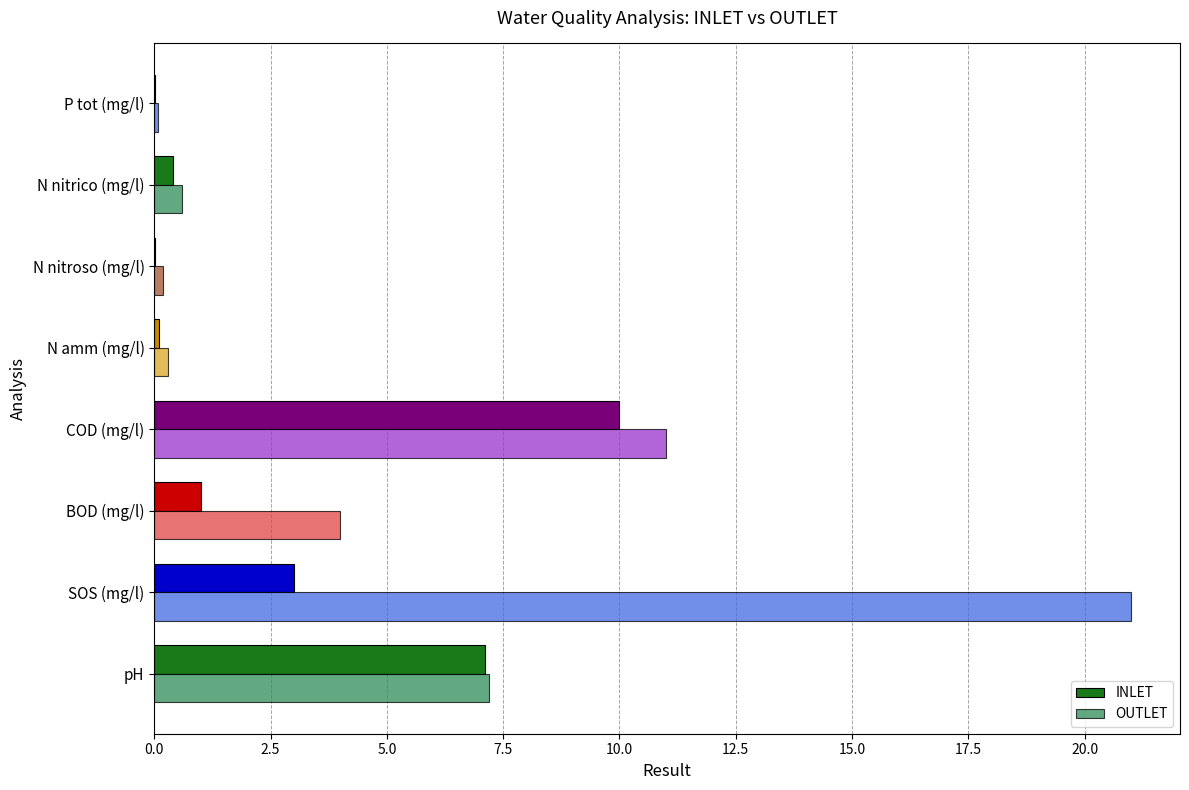

Is the value of OUTLET at BOD (mg/l) greater than the value of INLET at N nitrico (mg/l)?

Yes